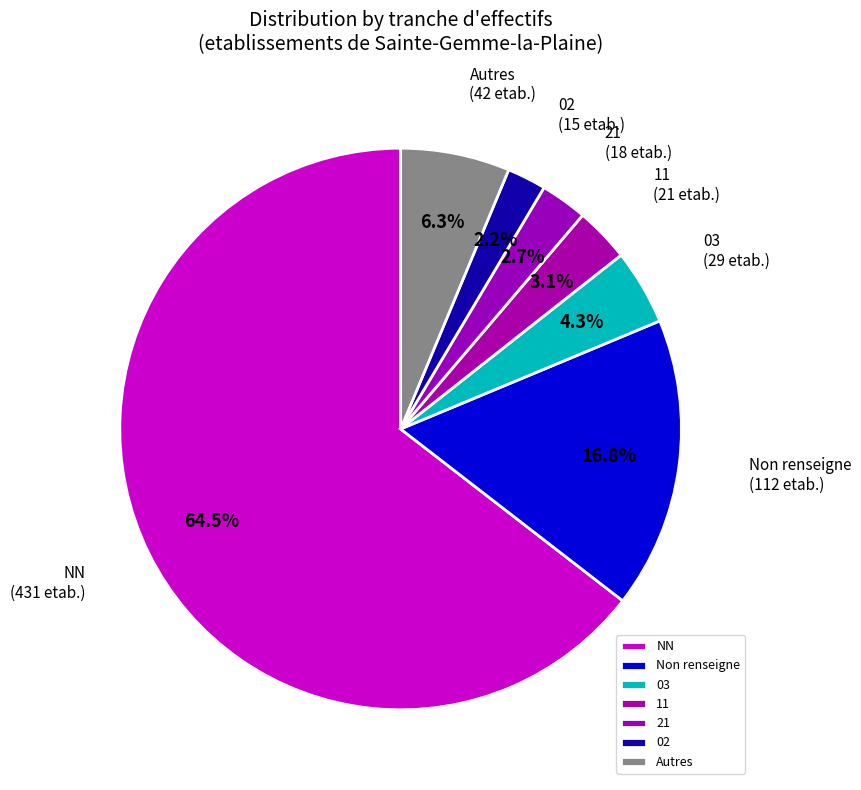

Count the number of slices in the pie.

7